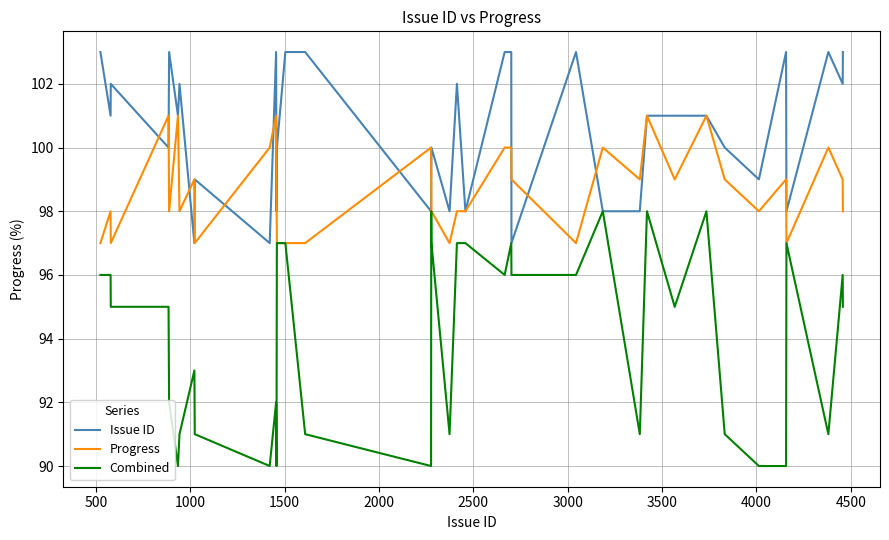

Count the Combined values in the range 91 to 97.

29